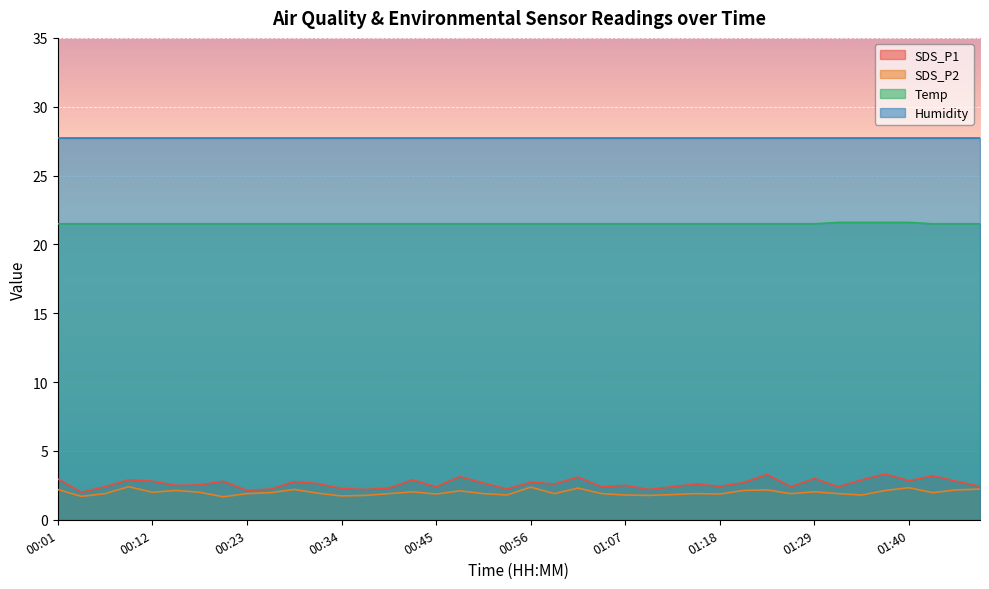

The value of Temp at 00:36 is 35.4. True or false?

False